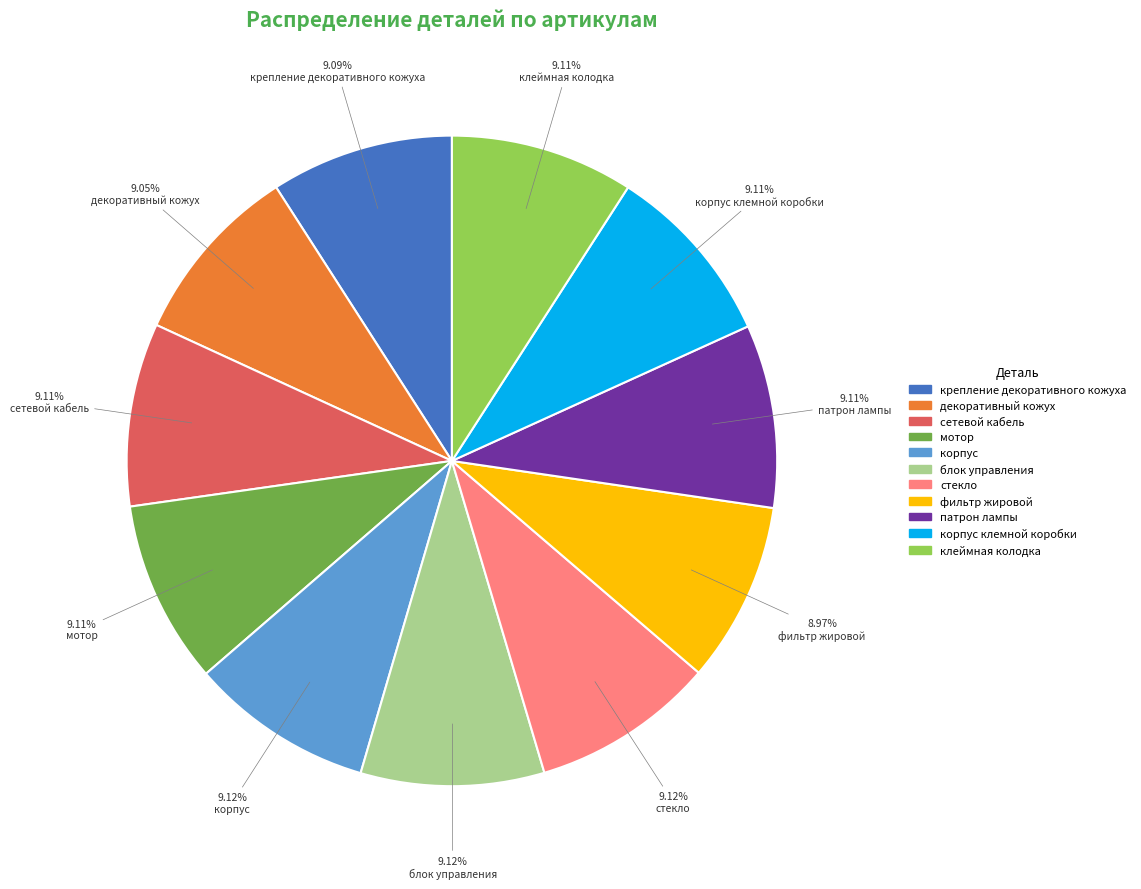

Is there a majority slice in this chart?

No